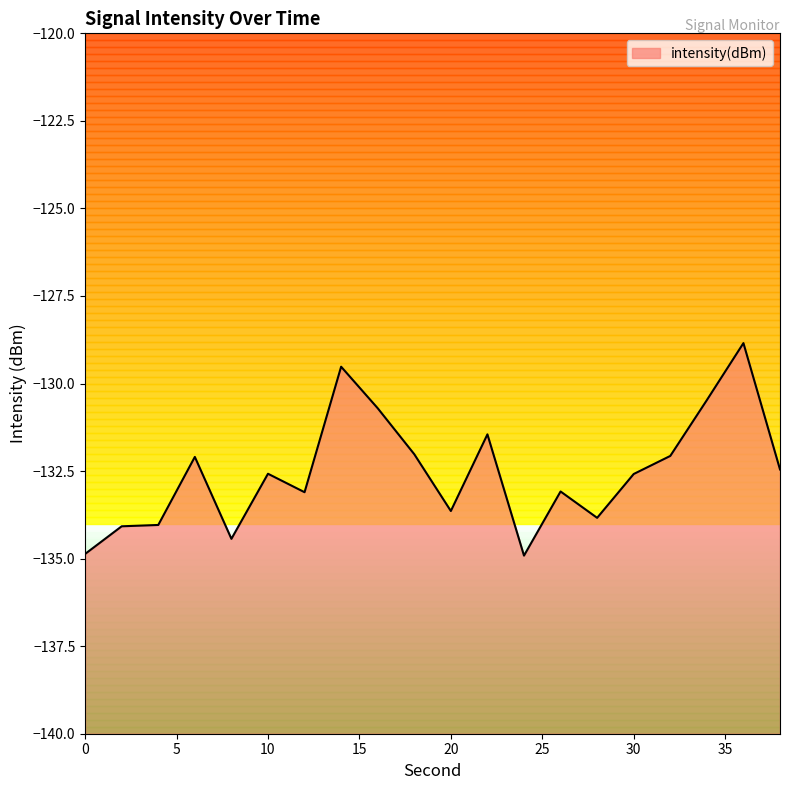

Does the chart have visible grid lines?

No